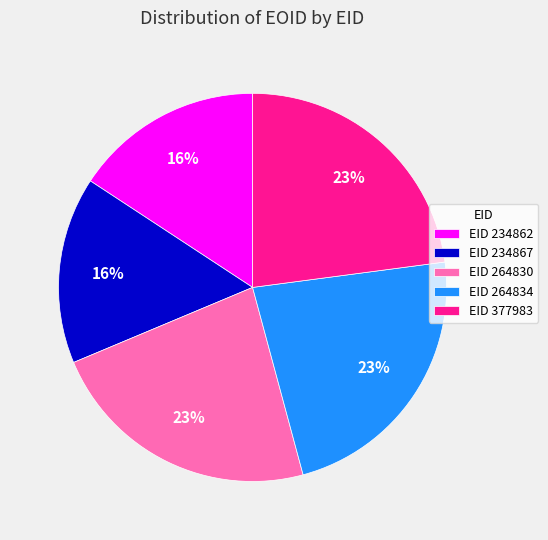

Do EID 264830 and EID 234867 together represent more than half of the pie?

No